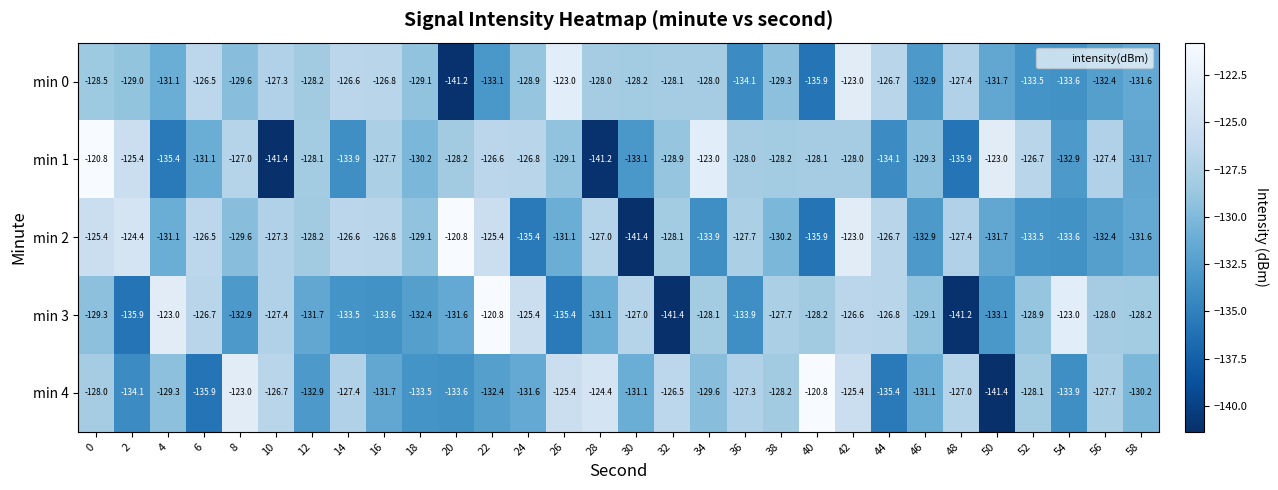

Is it true that min 2 equals -75.1 at 44?

False